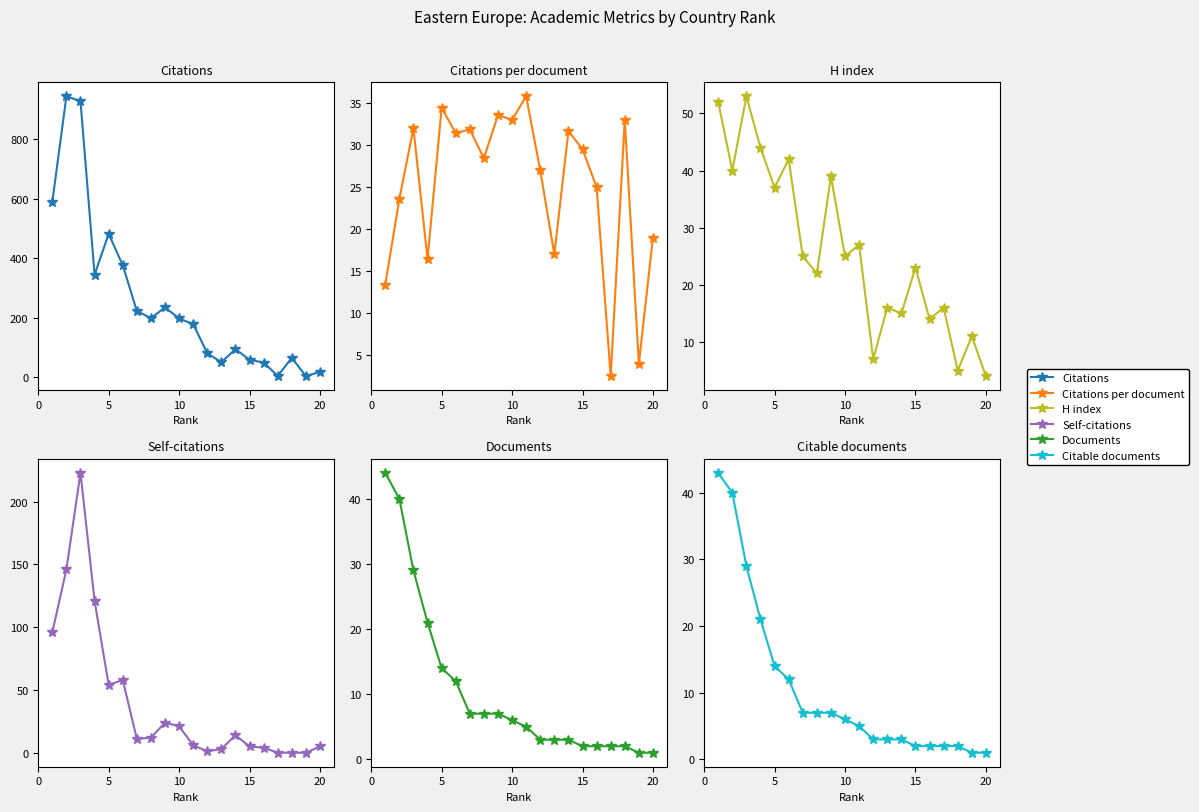

Reading right to left, what are all the values shown in this chart?

Citations: 19.0	4.0	66.0	5.0	50.0	59.0	95.0	51.0	81.0	179.0	198.0	235.0	199.0	223.0	377.0	482.0	345.0	928.0	944.0	589.0
Citations per document: 19.0	4.0	33.0	2.5	25.0	29.5	31.7	17.0	27.0	35.8	33.0	33.6	28.4	31.9	31.4	34.4	16.4	32.0	23.6	13.4
H index: 4.0	11.0	5.0	16.0	14.0	23.0	15.0	16.0	7.0	27.0	25.0	39.0	22.0	25.0	42.0	37.0	44.0	53.0	40.0	52.0
Self-citations: 5.0	0.0	0.0	0.0	4.0	5.0	14.0	3.0	1.0	6.0	21.0	24.0	12.0	11.0	58.0	54.0	121.0	223.0	146.0	96.0
Documents: 1.0	1.0	2.0	2.0	2.0	2.0	3.0	3.0	3.0	5.0	6.0	7.0	7.0	7.0	12.0	14.0	21.0	29.0	40.0	44.0
Citable documents: 1.0	1.0	2.0	2.0	2.0	2.0	3.0	3.0	3.0	5.0	6.0	7.0	7.0	7.0	12.0	14.0	21.0	29.0	40.0	43.0